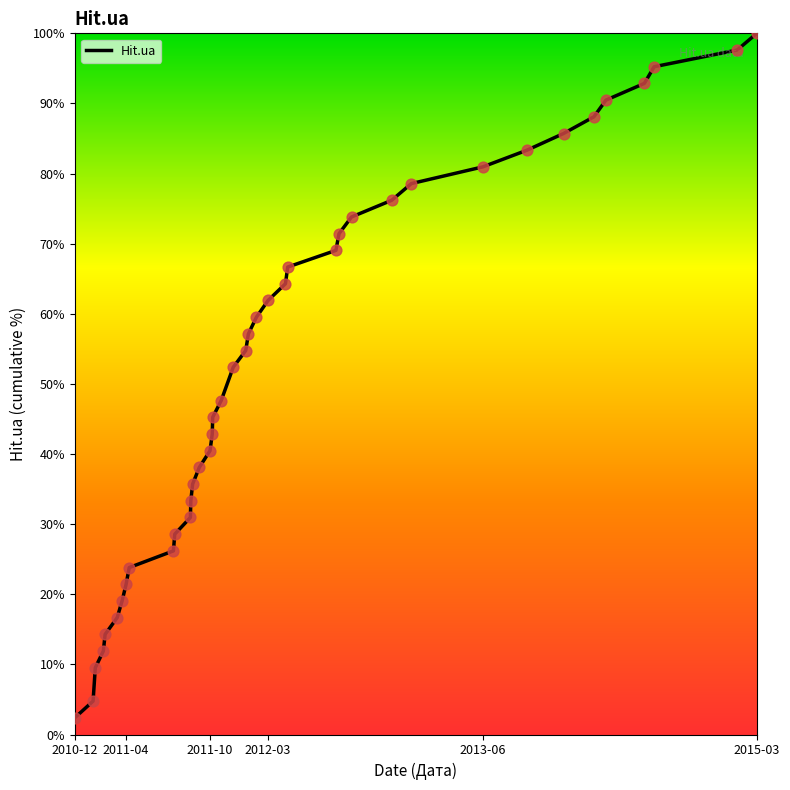

What is the difference between the maximum and minimum values?

97.6